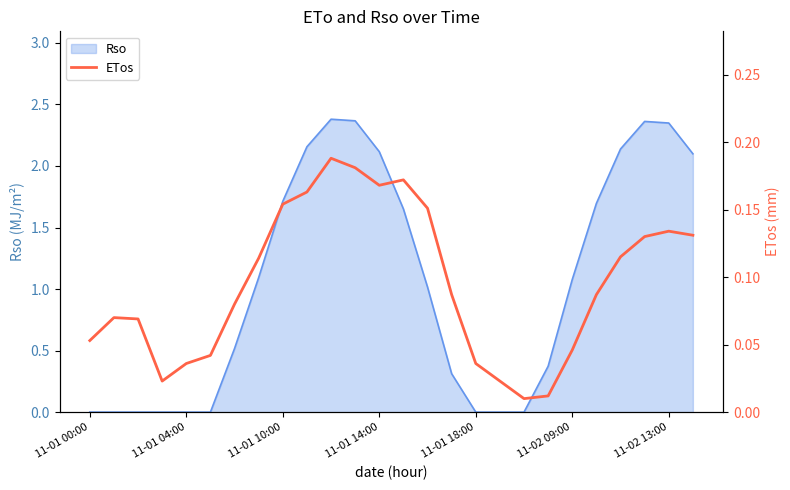

Between 22 and 23, which is larger?

23